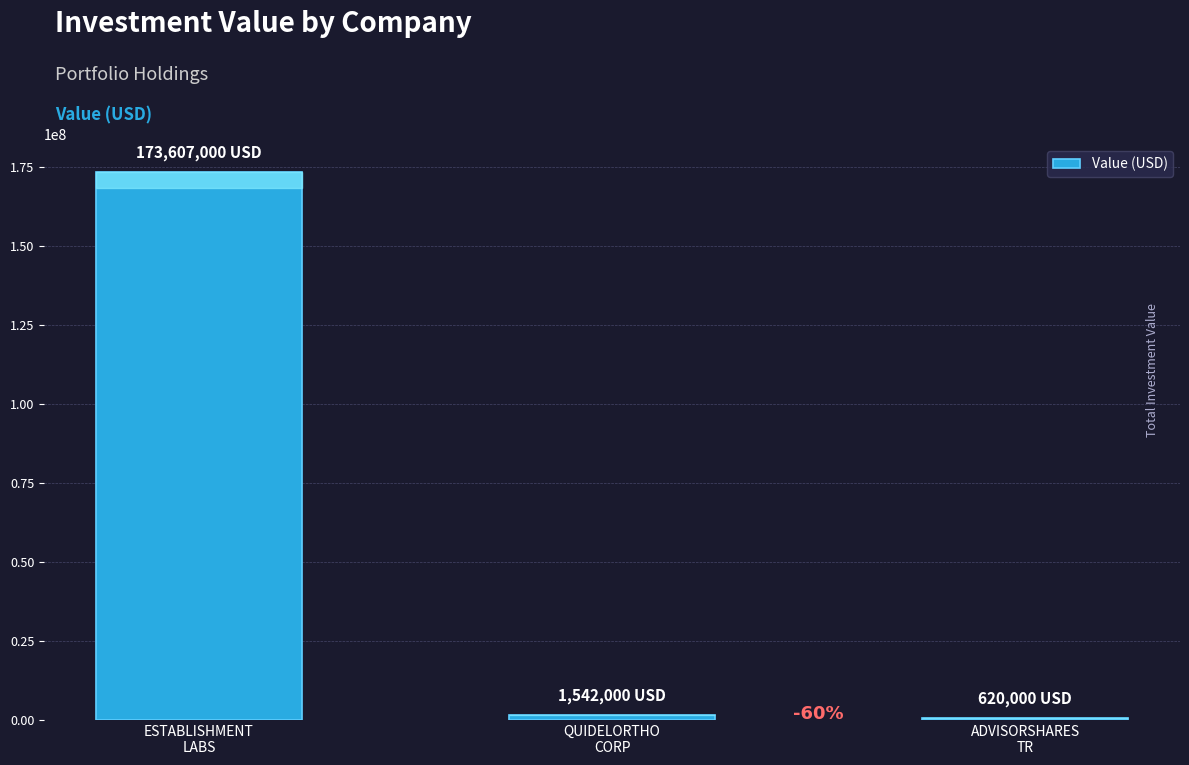

What is the minimum value shown in the chart?

620000